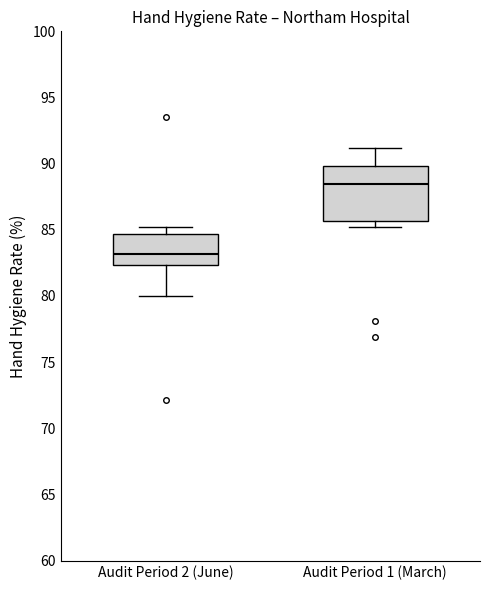

Where is the upper edge of the box for Audit Period 2 (June) on the y-axis? The values are not printed on the chart, so give them approximately, as read against the axis.

84.5